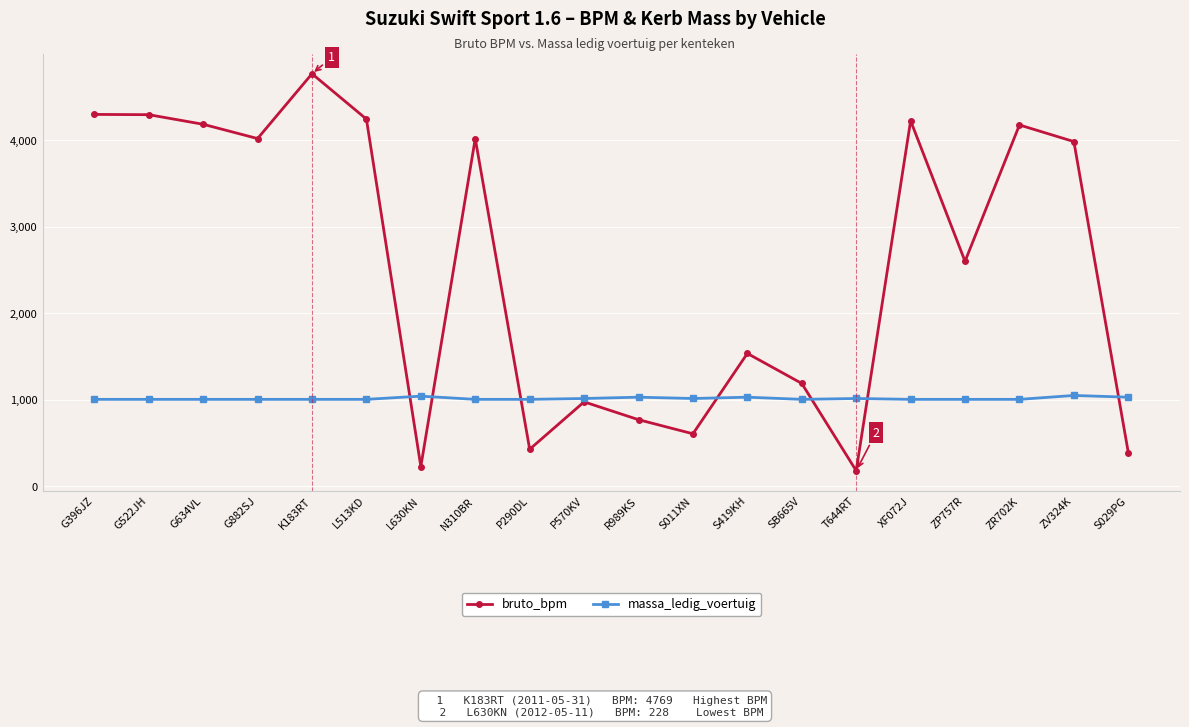

How many values in the massa_ledig_voertuig series exceed 1005?

8